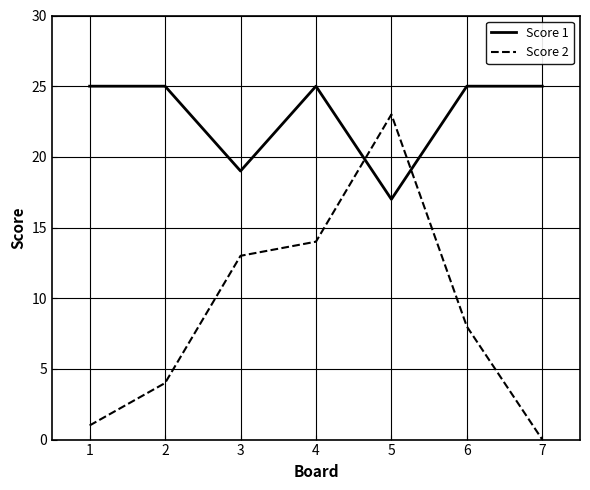

Which series has the largest range (max minus min)?

Score 2